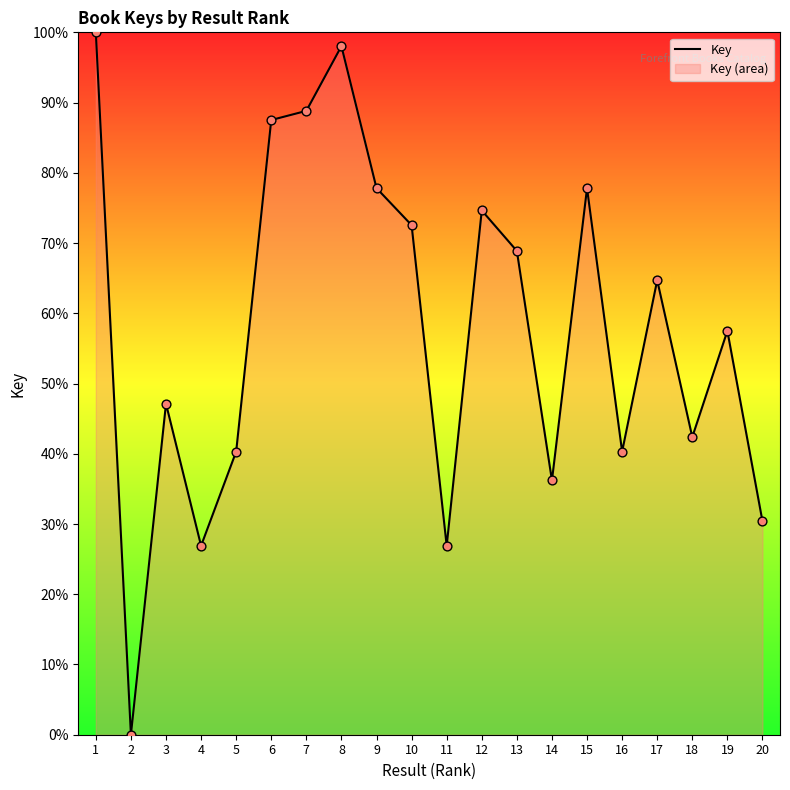

What is the change in value from 3 to 16?

-6.8